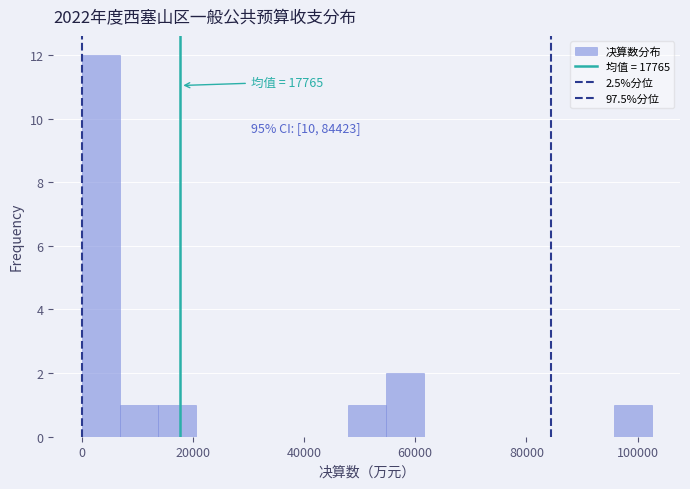

Read against the x-axis, roughly where is the centre of the tallest bar?

4000